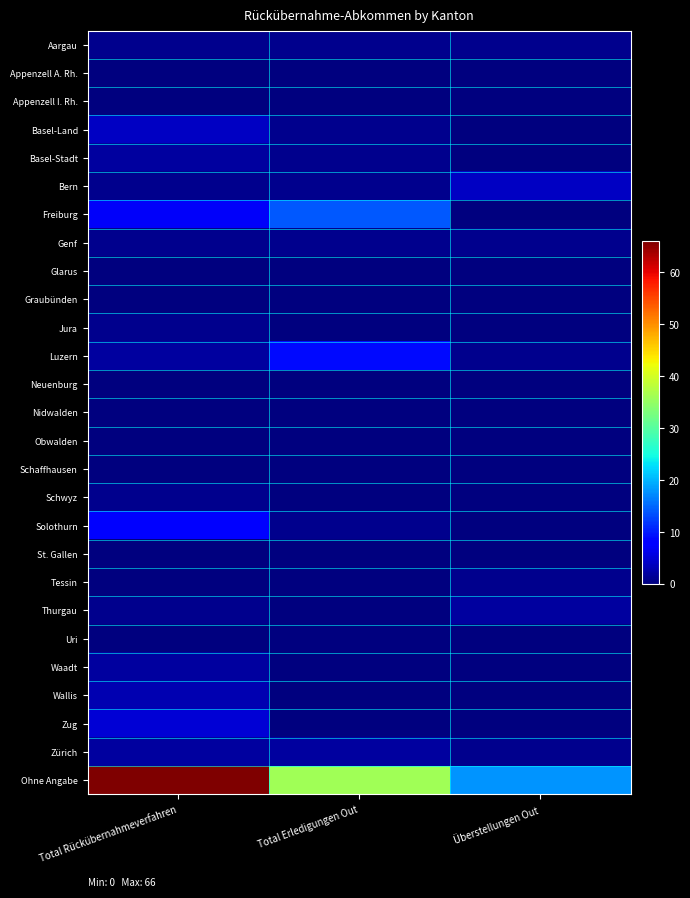

What is the total value across all series at Überstellungen Out?

29